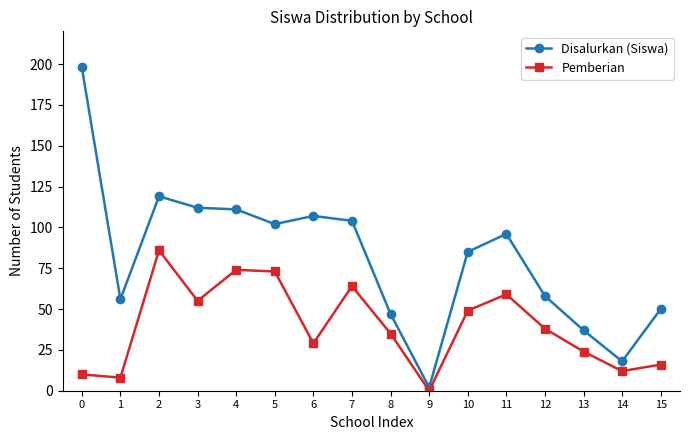

Which series has the largest total across all categories?

Disalurkan (Siswa)